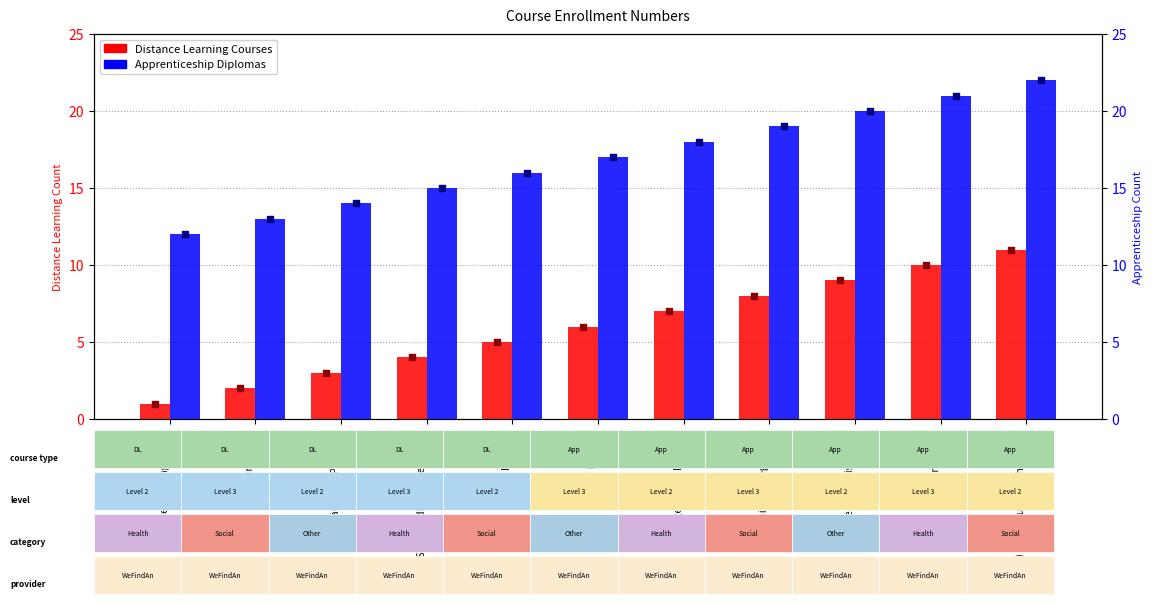

What is the total value across all series at (New) Behaviour That Challenges?

33